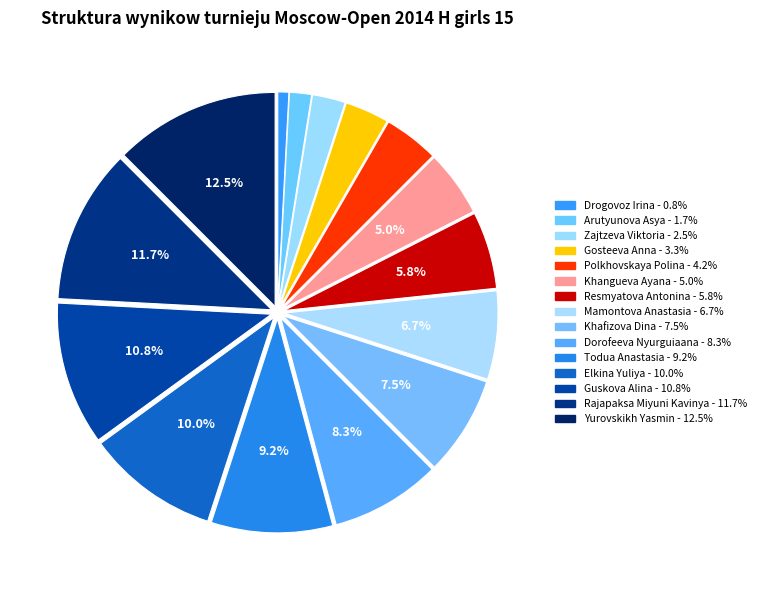

Does Yurovskikh Yasmin account for over 50% of the chart?

No